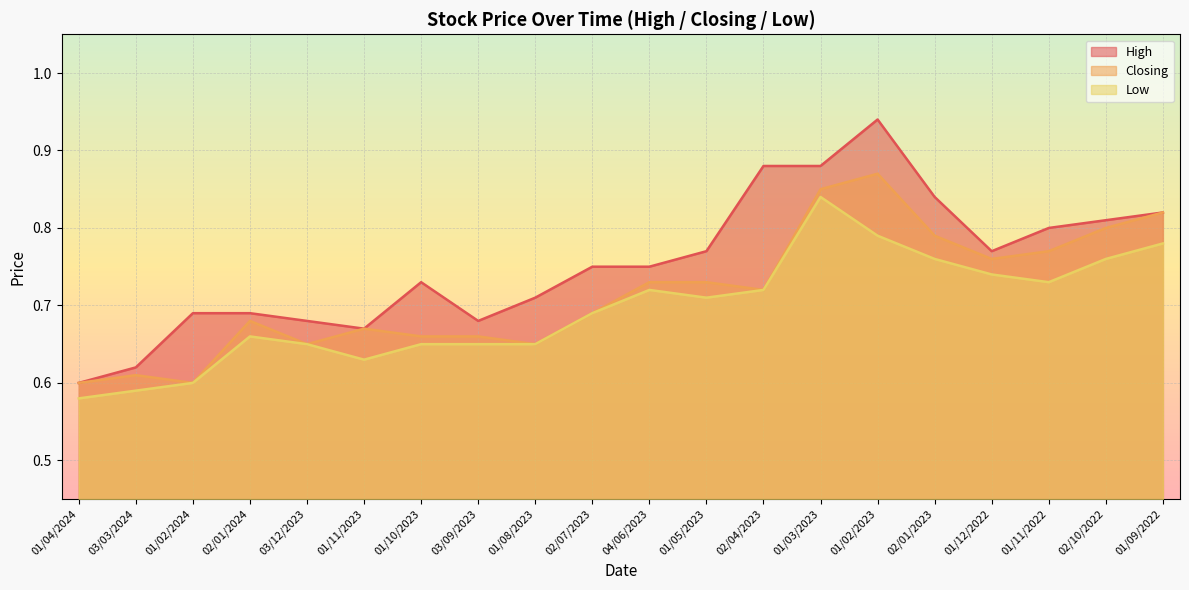

At which category does High reach its first local peak?

01/10/2023